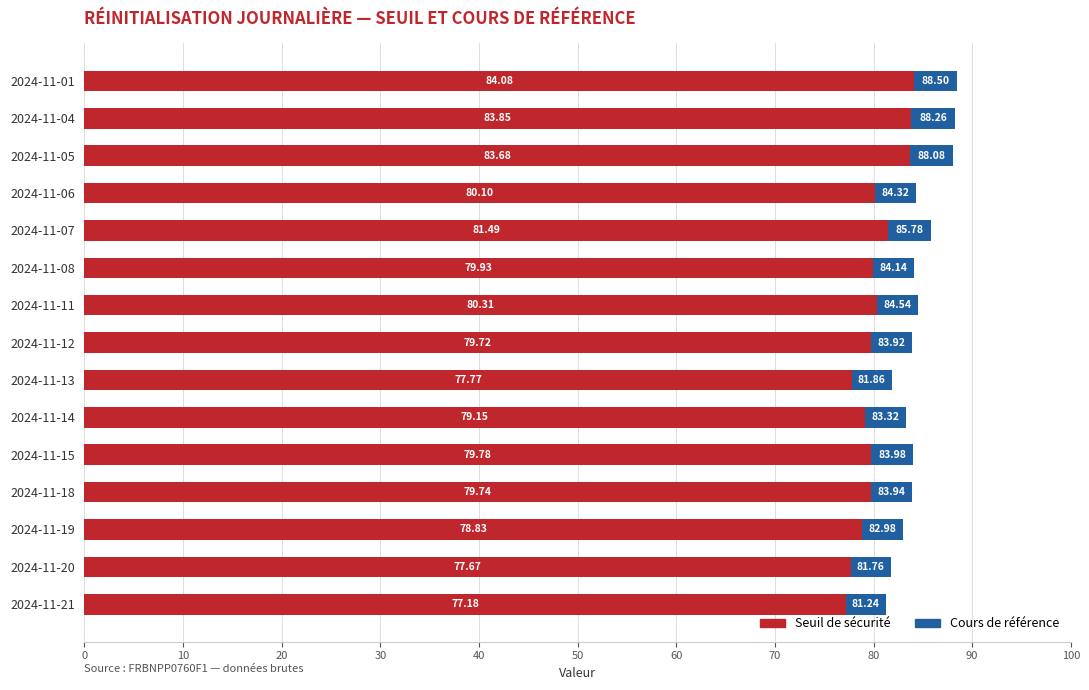

What is the average value of the Seuil de sécurité series?

80.2